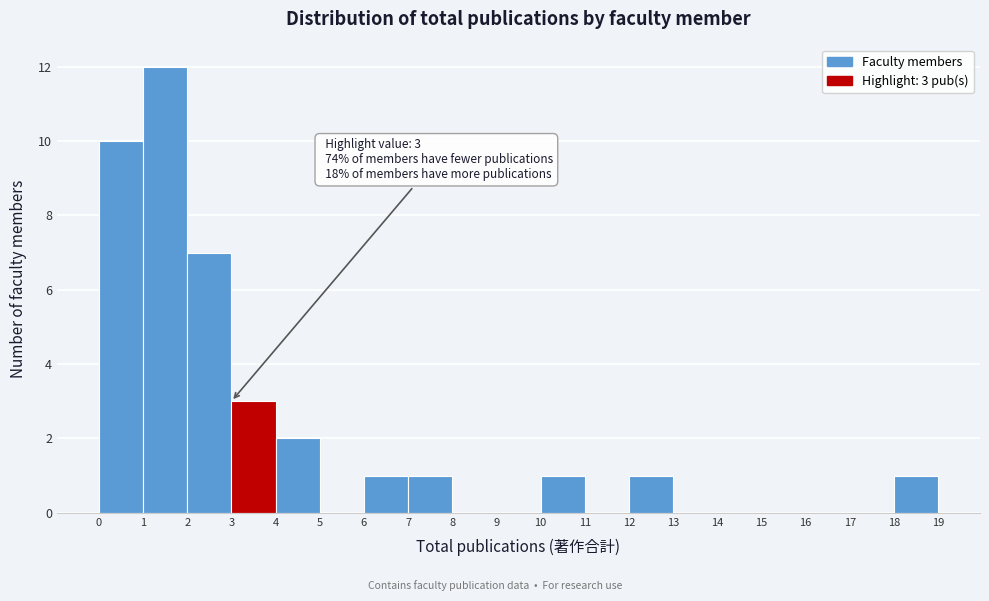

Which range on the x-axis has the tallest bar?

1 to 2